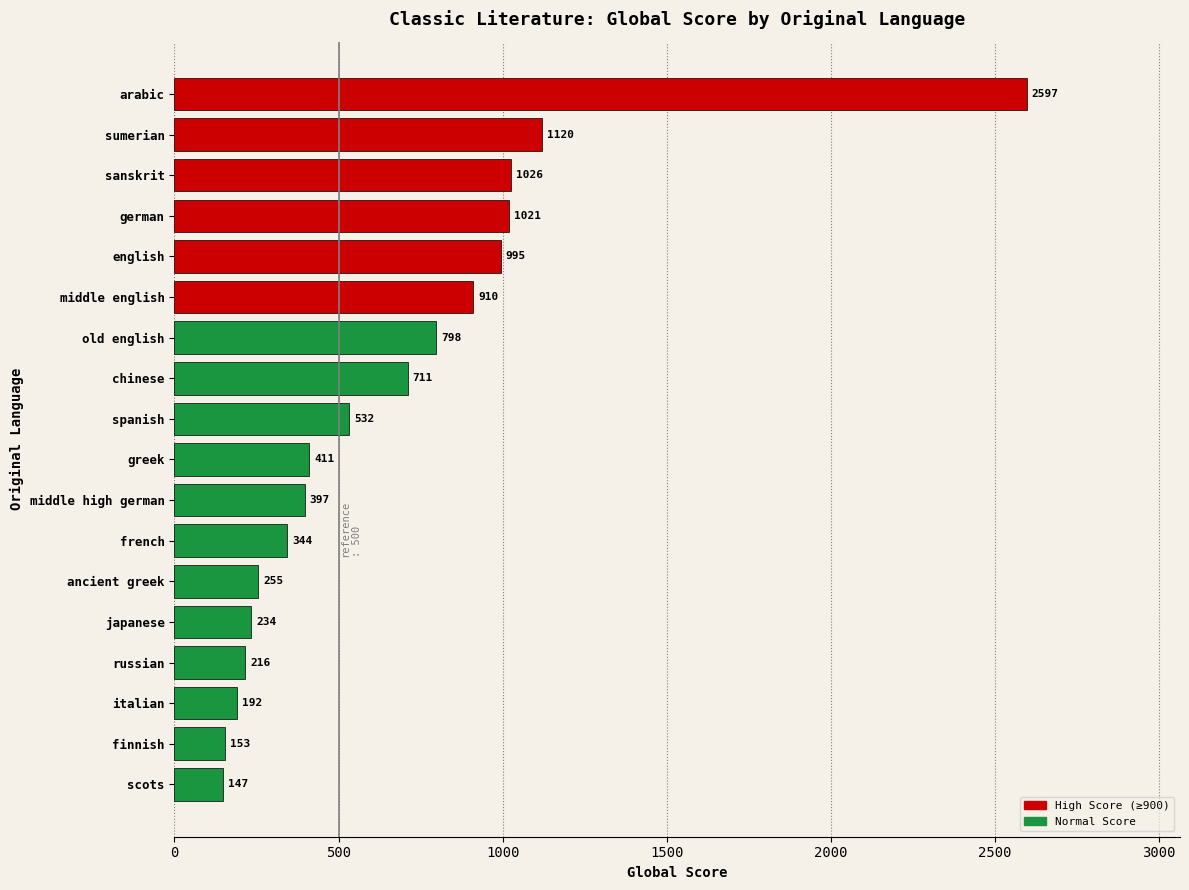

What is the change in value from japanese to arabic?

+2363